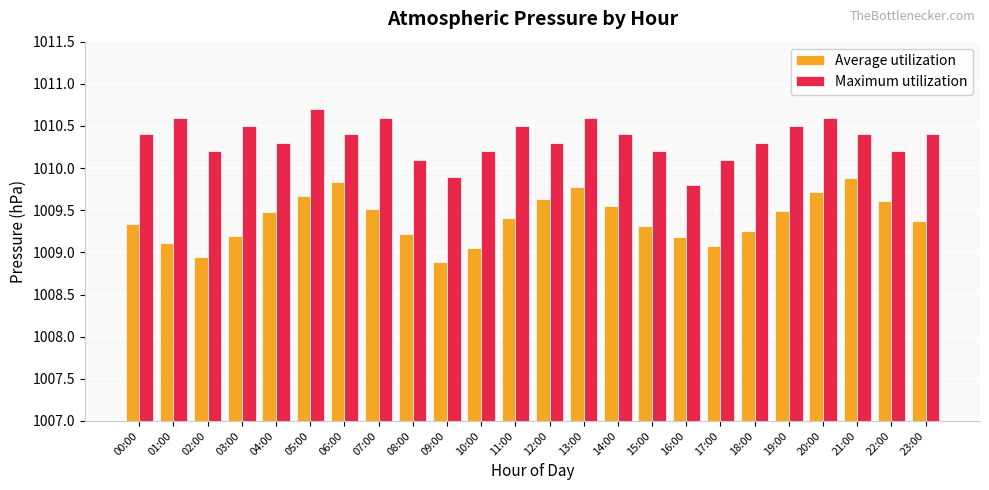

Is it true that Average utilization equals 1345.3 at 18:00?

False